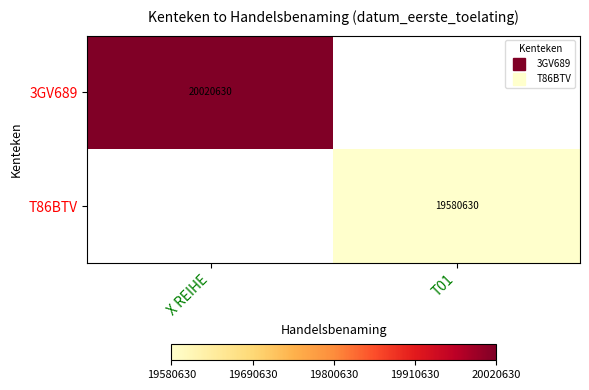

The value of 3GV689 at X REIHE is 20020630.0. True or false?

True